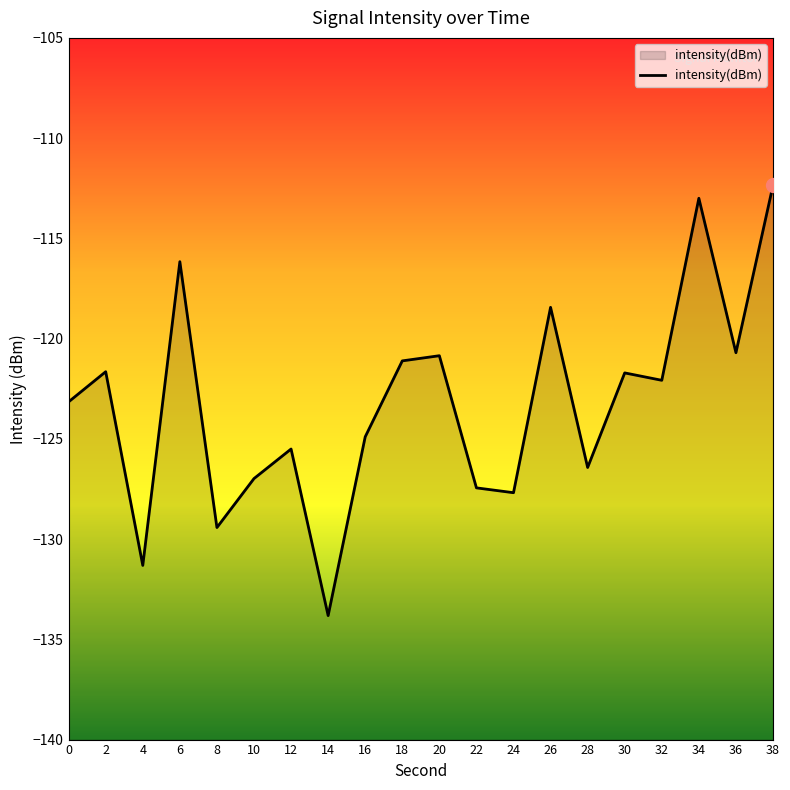

What is the difference between the second highest and minimum values?

20.8